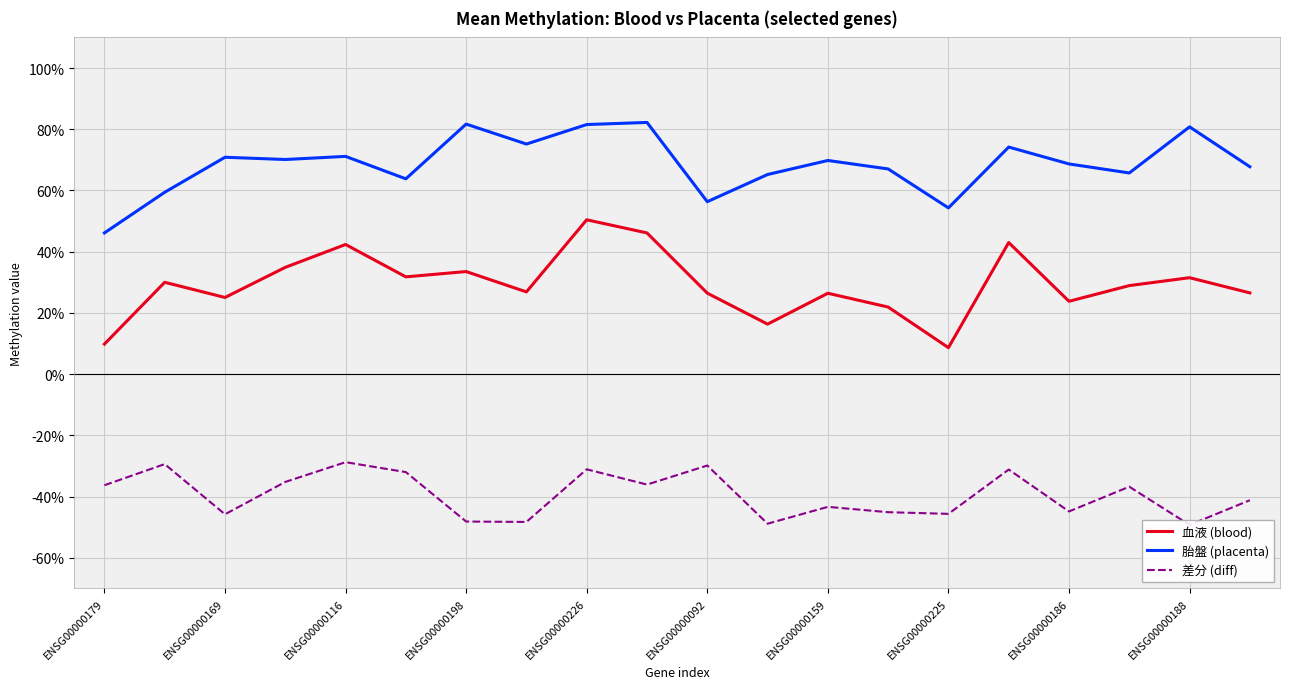

Is this an area chart (filled region under the line)?

No